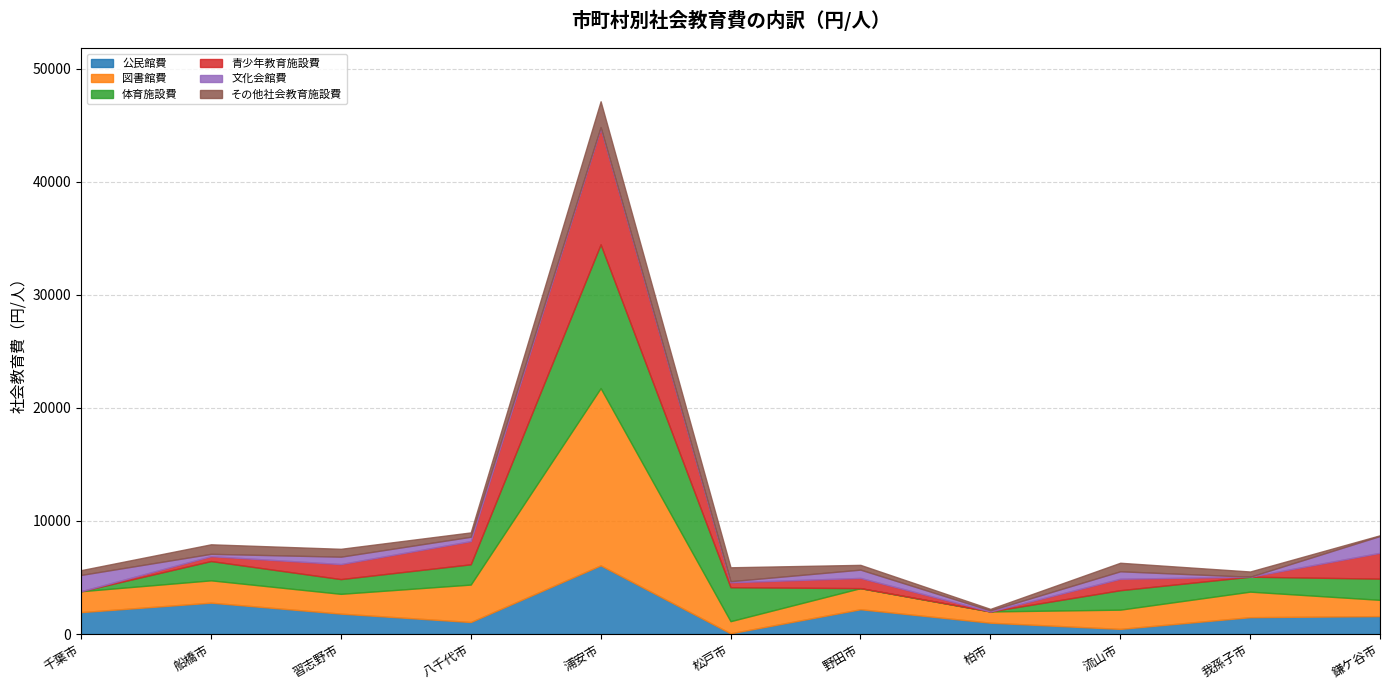

What value does the 図書館費 series have at 浦安市?

15673.2